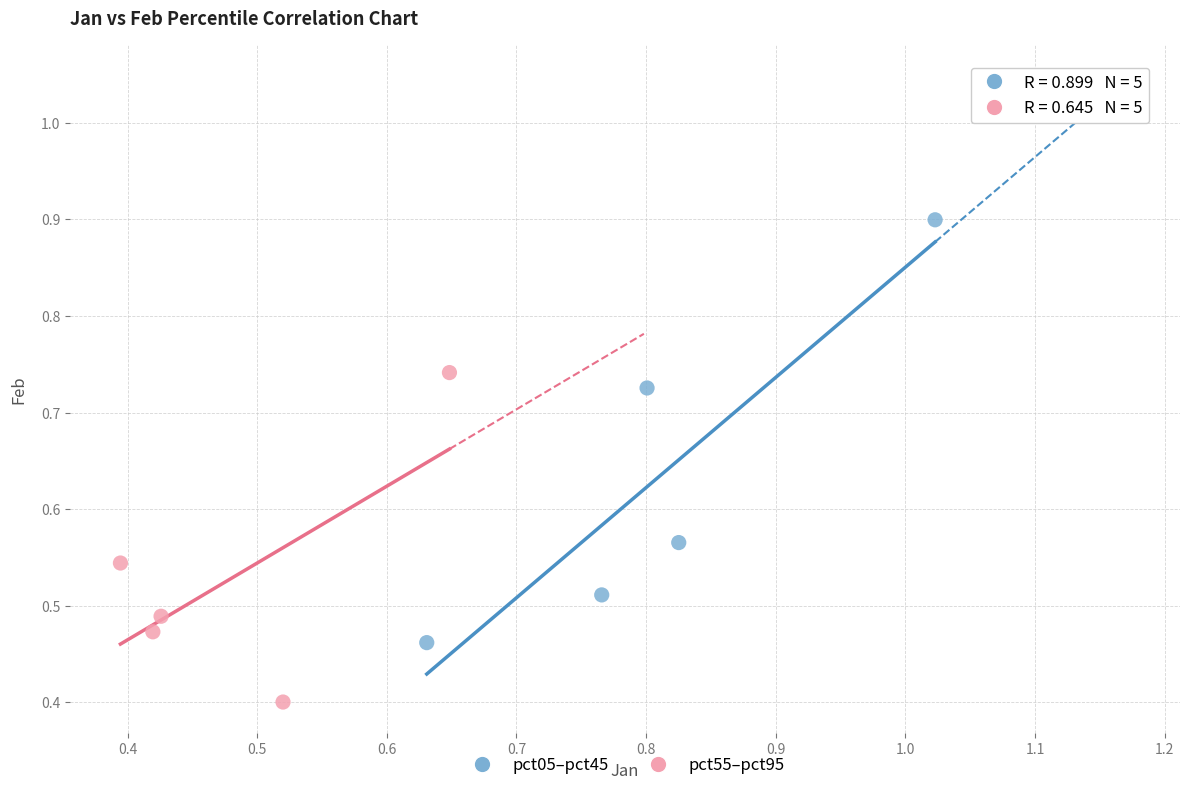

Which series reaches the minimum Y coordinate?

pct55–pct95